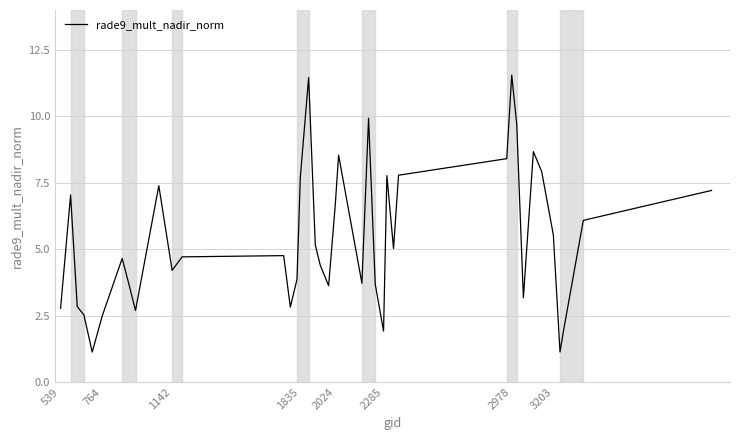

What is the maximum value shown in the chart?

11.5